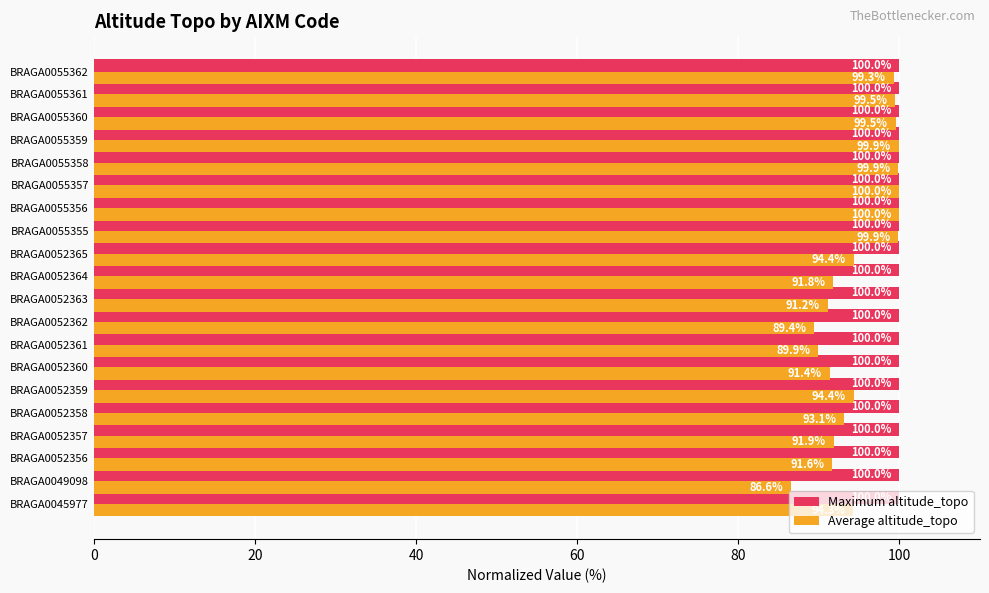

What is the difference between the highest and lowest values at BRAGA0052364?

8.2